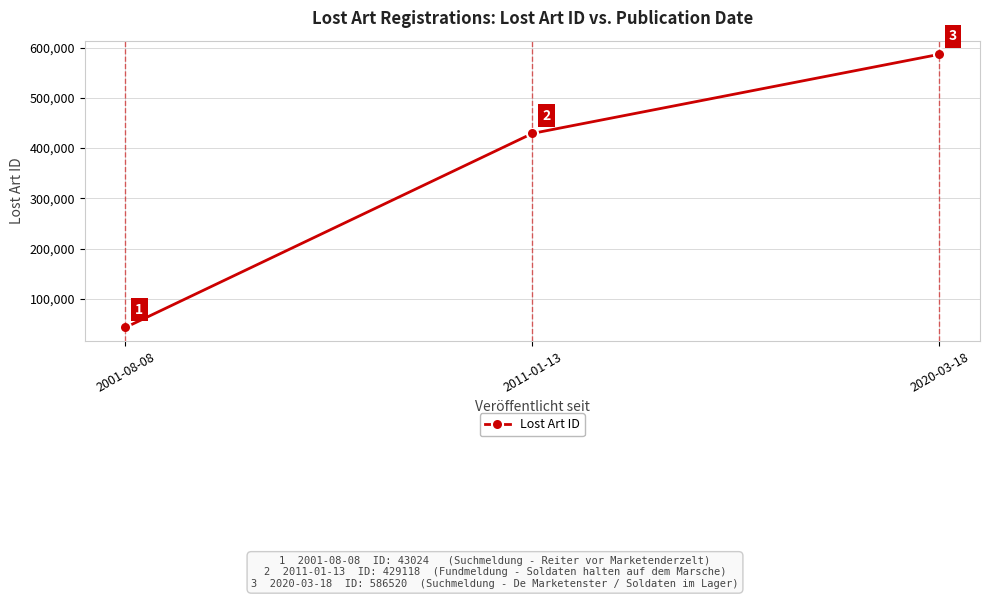

Where is the data nearest to the value 314772?

2011-01-13